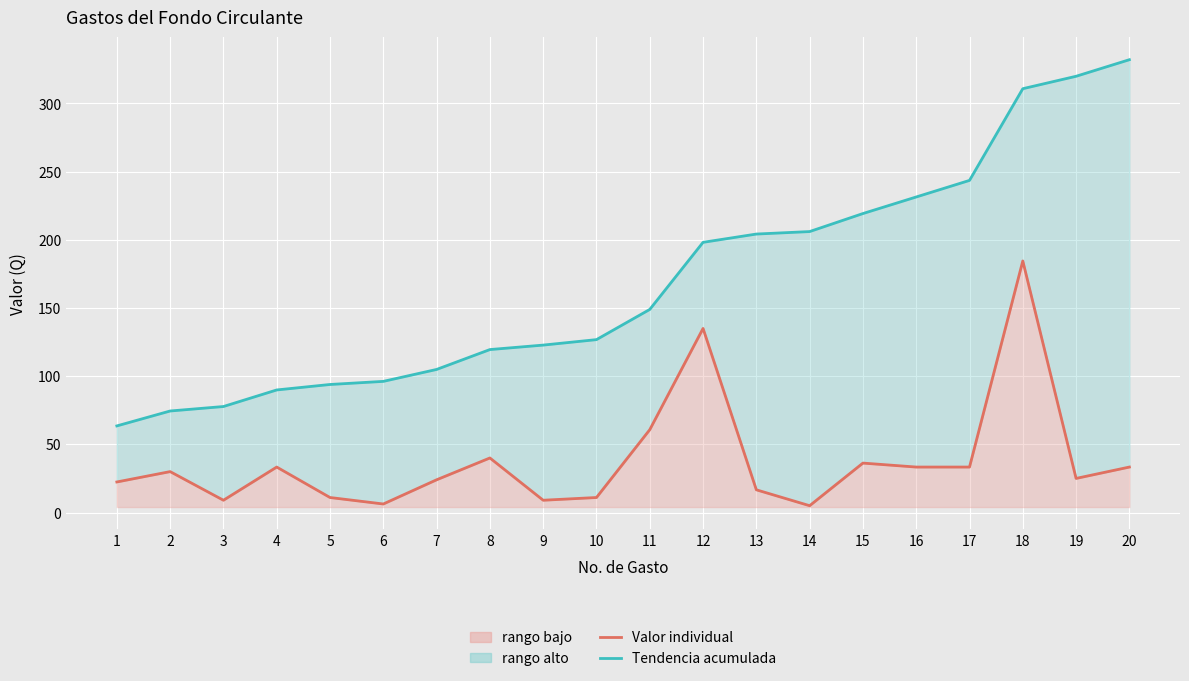

True or false: Valor por Gasto and Gasto Acumulado (tendencia) cross at least once.

False